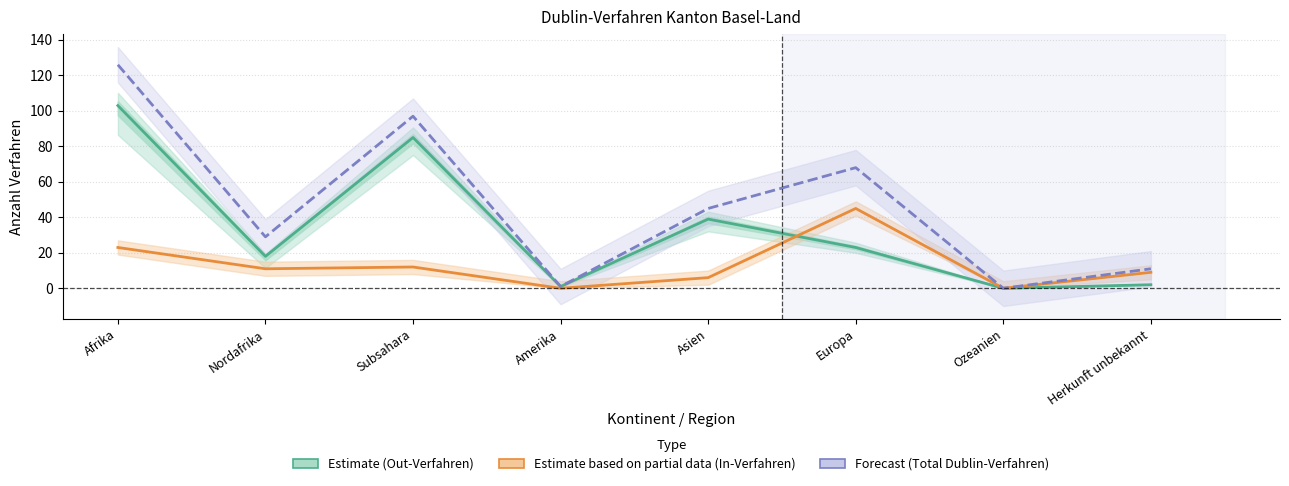

How many series are shown in this chart?

3